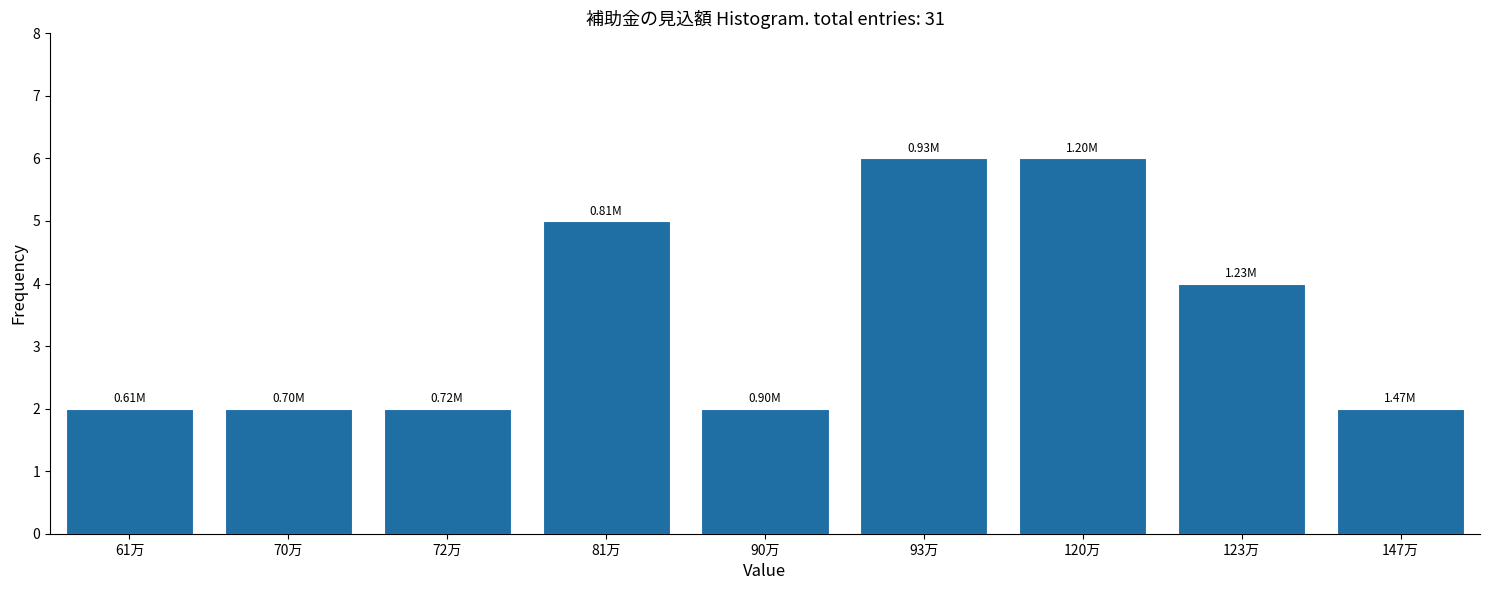

What is the ratio of the value at 81万 to the value at 147万?

2.5